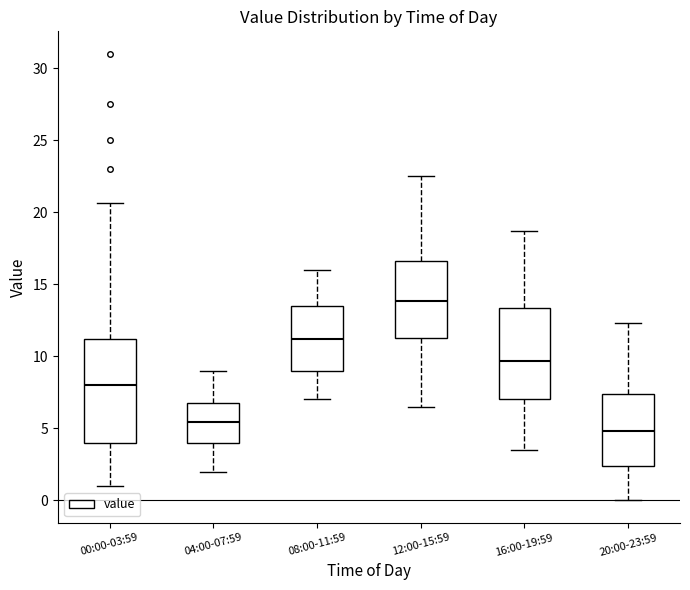

Reading left to right, read every box against the y-axis: the position of its median line, the range the box covers, and the ends of its whiskers. The values are not printed on the chart, so give them approximately, as read against the axis.

00:00-03:59: median 8.0, box 4.0 to 11.0, whiskers 1.0 to 20.5
04:00-07:59: median 5.5, box 4.0 to 7.0, whiskers 2.0 to 9.0
08:00-11:59: median 11.0, box 9.0 to 13.5, whiskers 7.0 to 16.0
12:00-15:59: median 14.0, box 11.0 to 16.5, whiskers 6.5 to 22.5
16:00-19:59: median 9.5, box 7.0 to 13.5, whiskers 3.5 to 18.5
20:00-23:59: median 5.0, box 2.5 to 7.5, whiskers 0.0 to 12.5